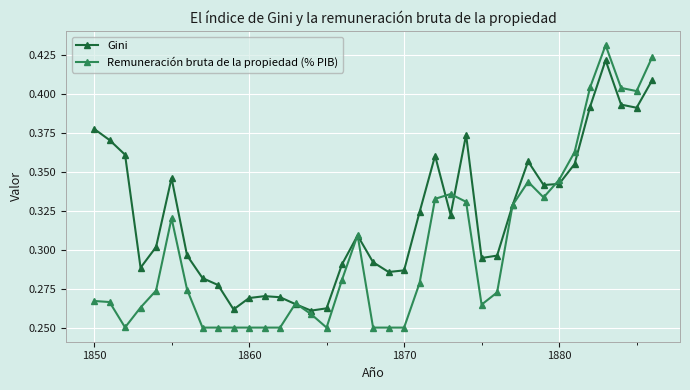

List the series in order of their overall mean, lowest first.

Remuneración bruta de la propiedad (% PIB), Gini